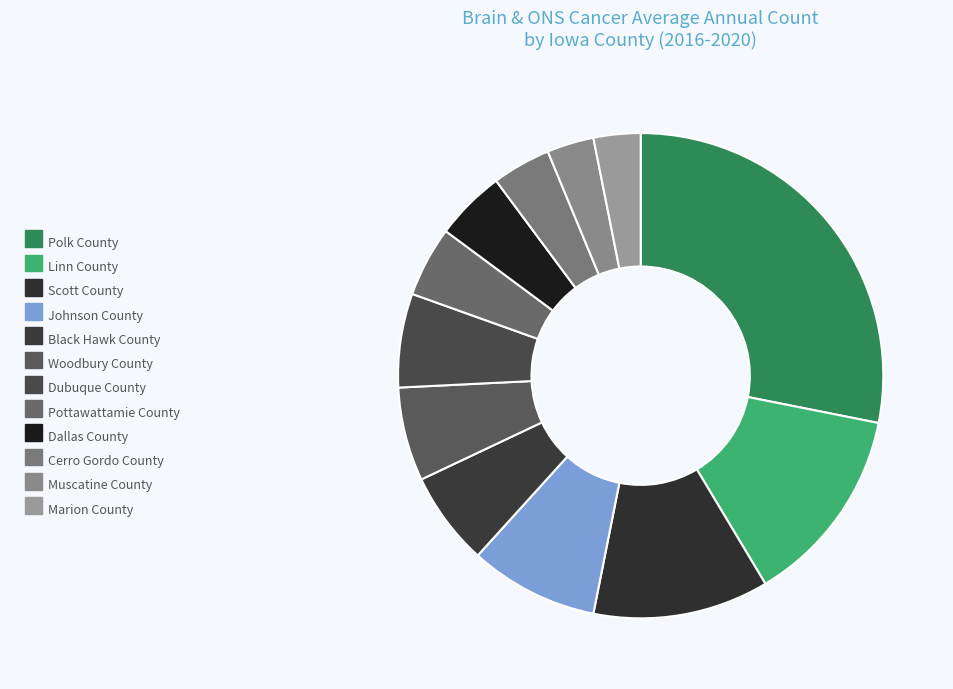

How many slices are in this pie chart?

12